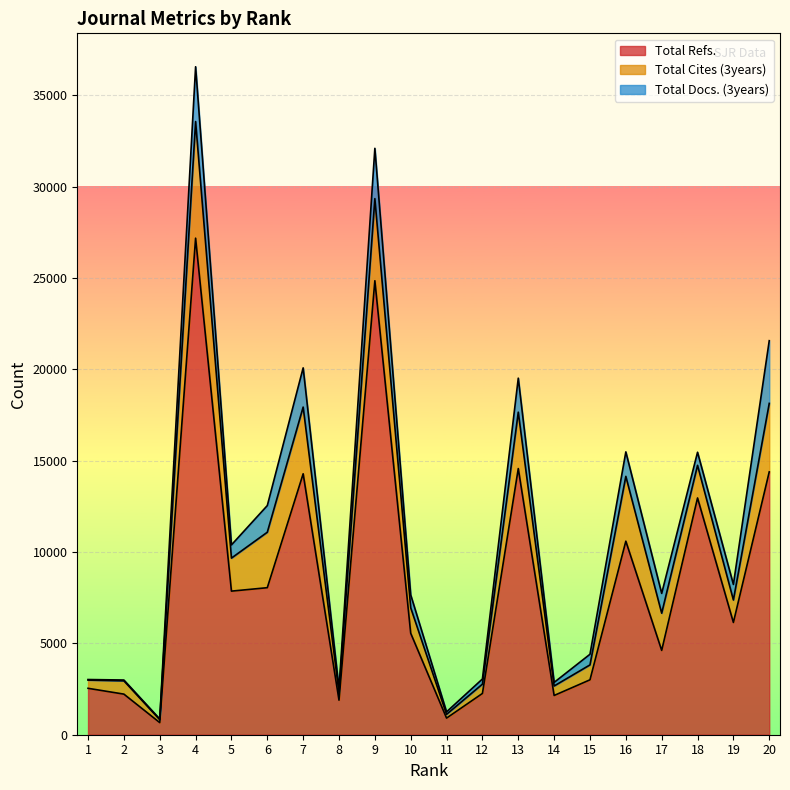

The Total Refs. series shows 25436 at 20. True or false?

False